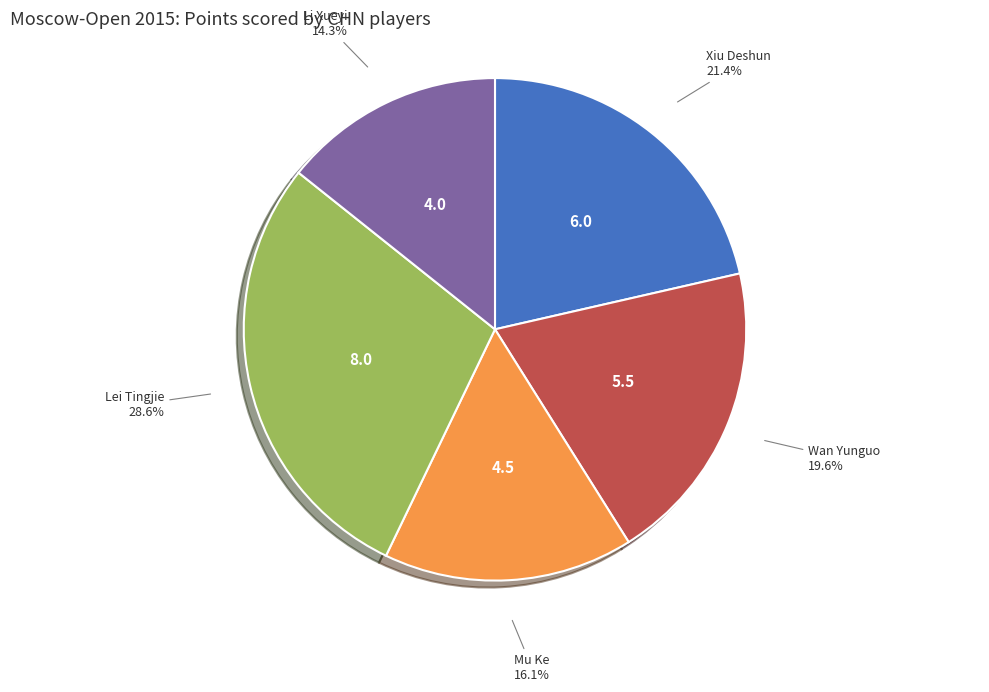

To the nearest percent, what portion does Li Xueyi represent?

14%